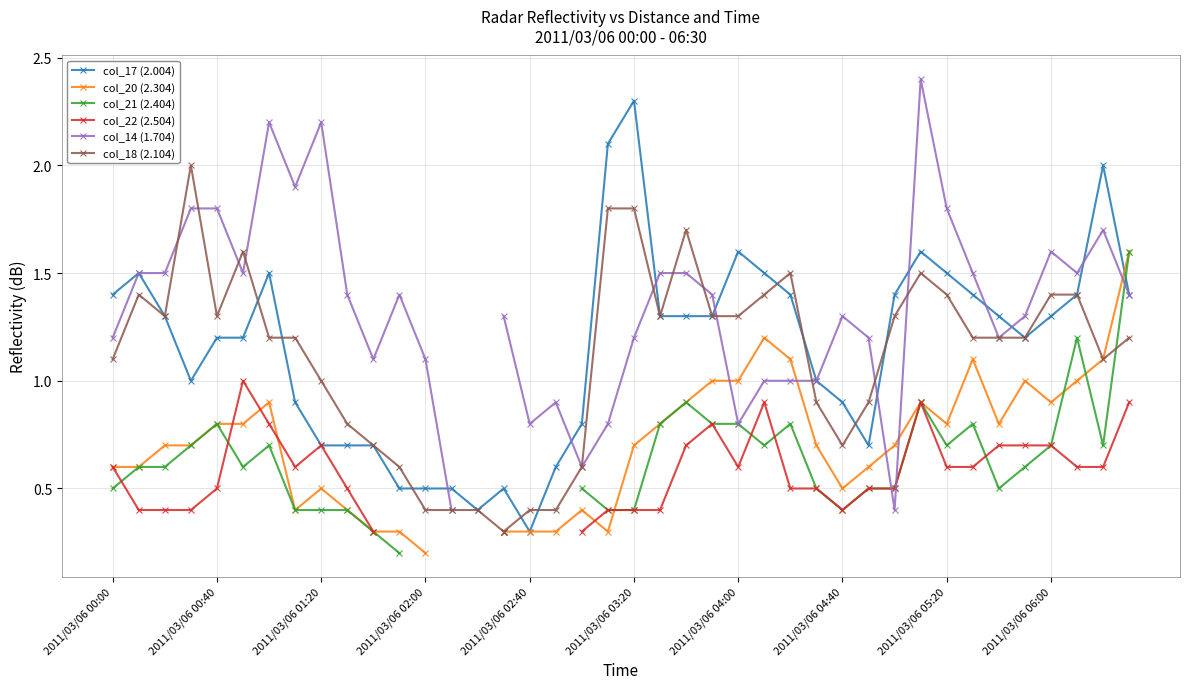

True or false: col_17 (2.004) has more than 2 interior local peaks.

True